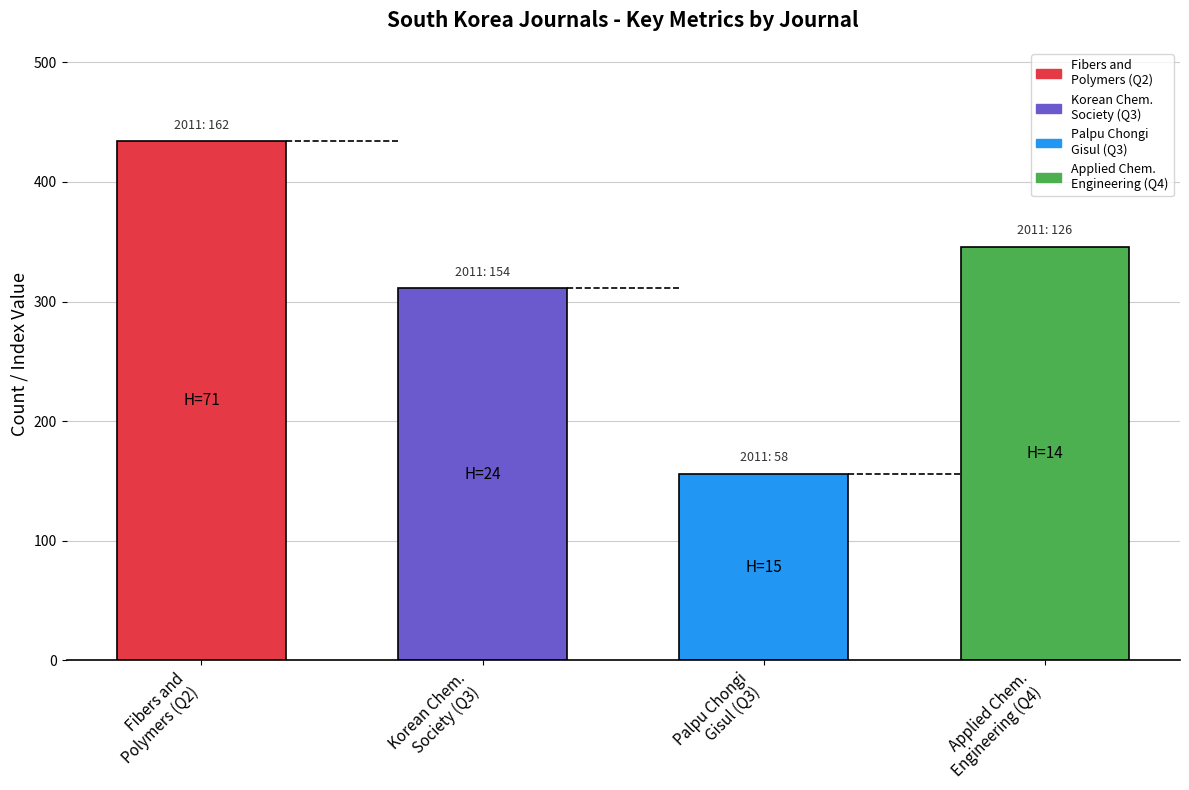

Read the H index value at Palpu Chongi Gisul.

15